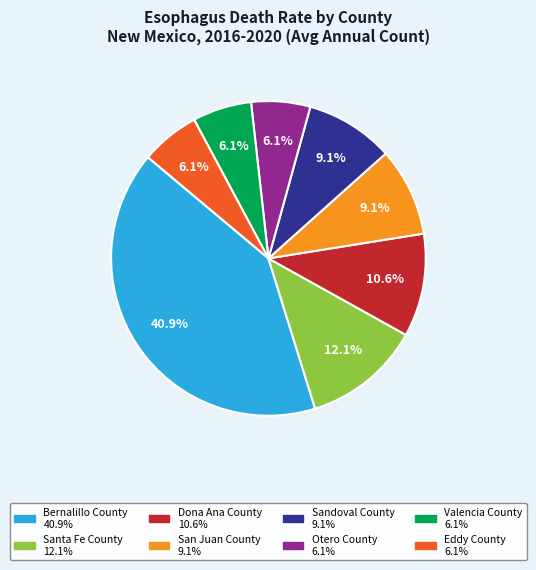

How many slices are in this pie chart?

8